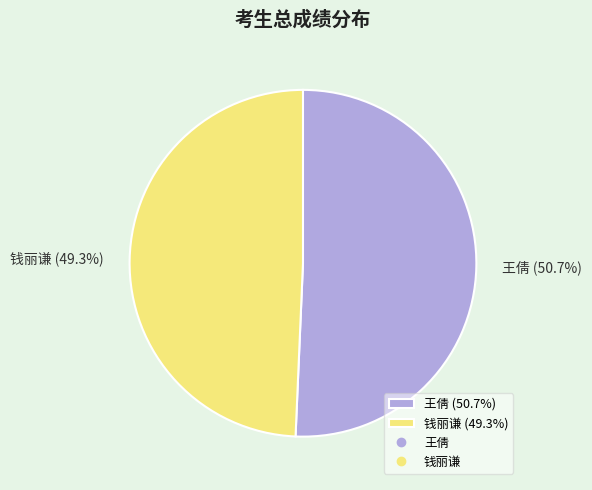

To the nearest percent, what percentage of the pie is 王倩?

51%